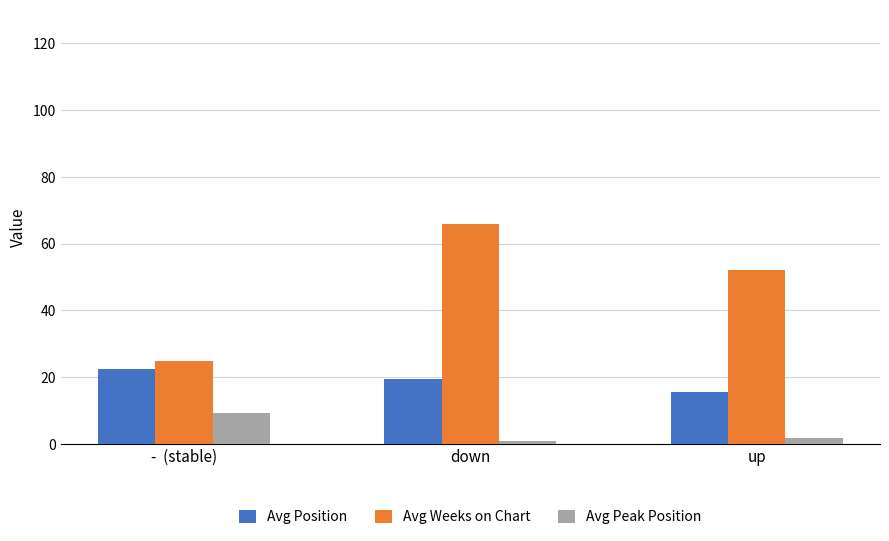

The value of Avg Position at down is 29.2. True or false?

False